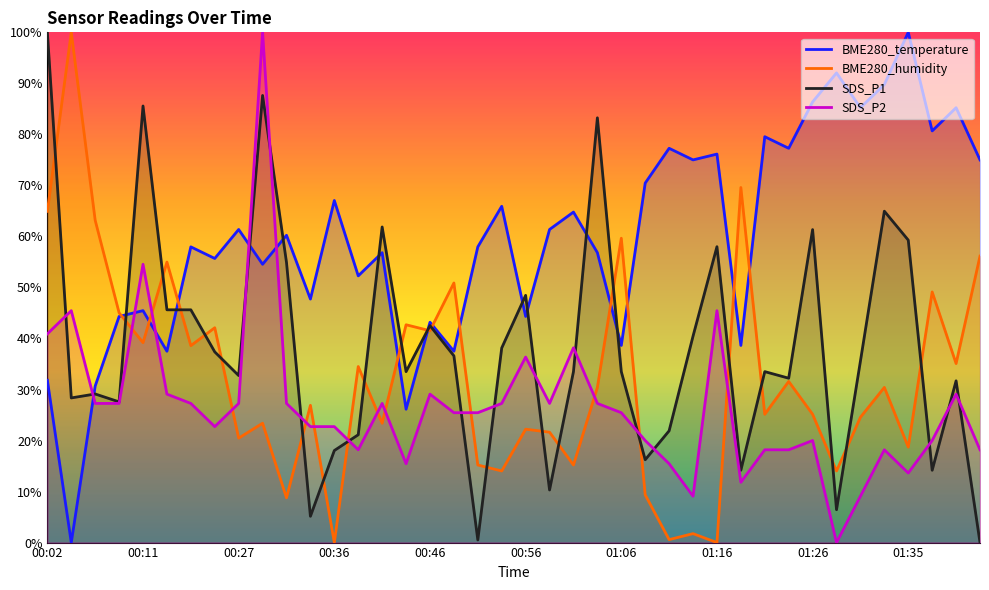

How many times do BME280_humidity and SDS_P1 cross each other?

23